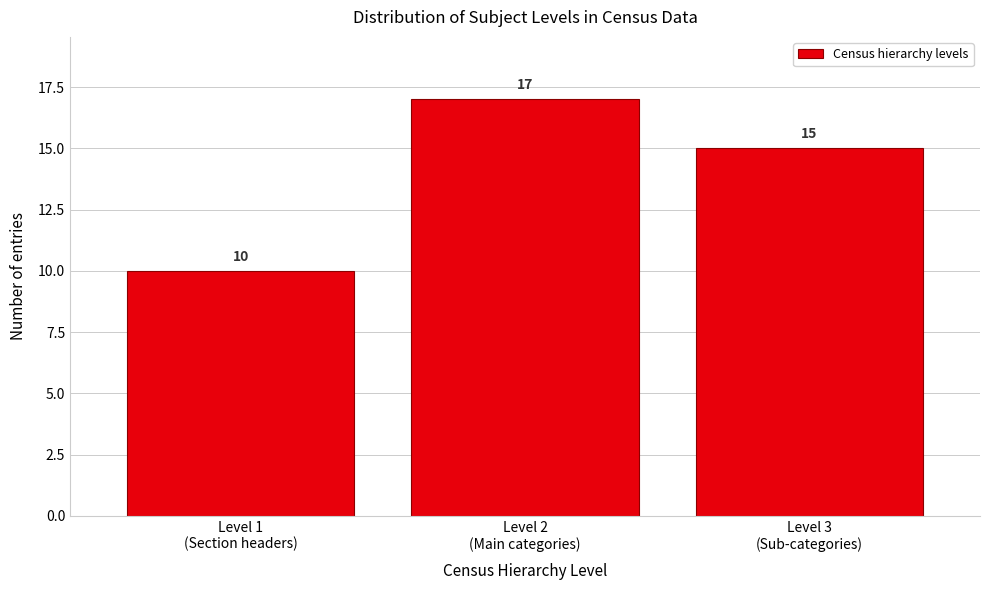

Reading right to left, list all the values displayed in this chart.

15	17	10